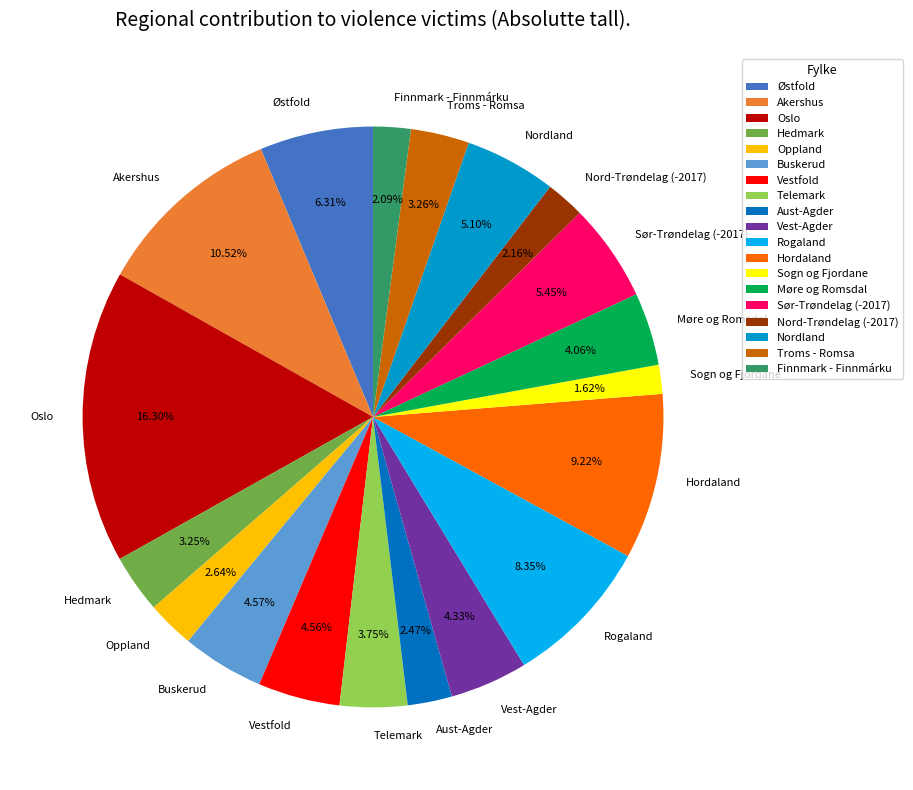

Is there a majority slice in this chart?

No